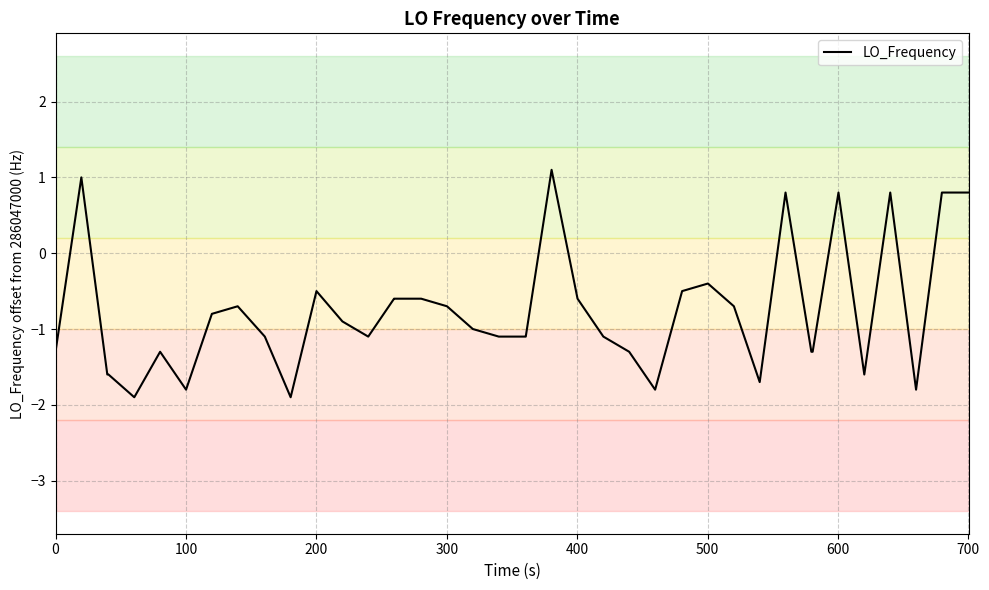

What is the smallest value displayed?

-1.9